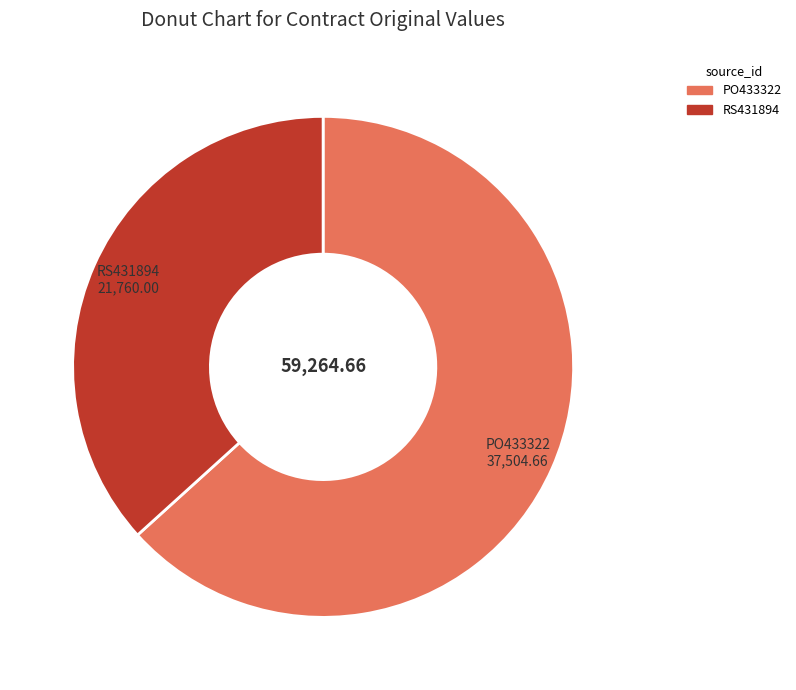

Combined, do RS431894 and PO433322 account for over 50%?

Yes